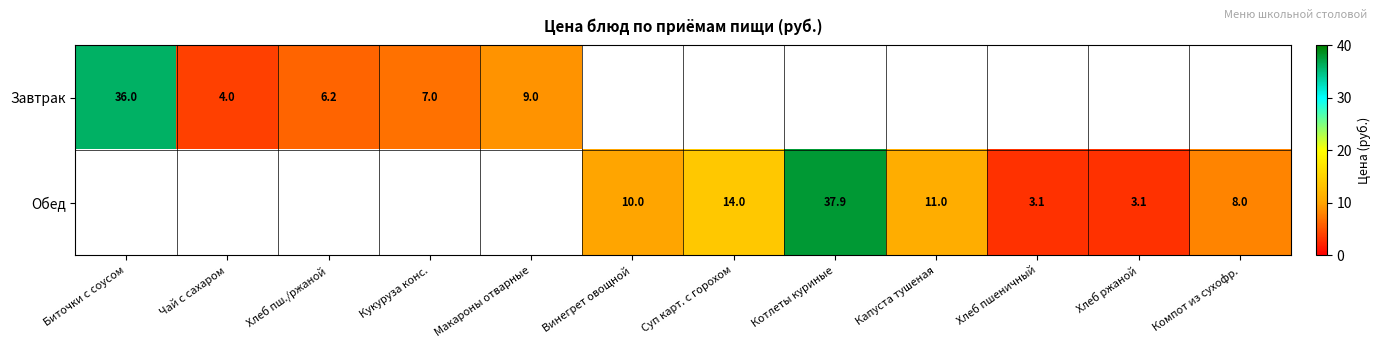

The Завтрак series shows 7.0 at Кукуруза конс.. True or false?

True